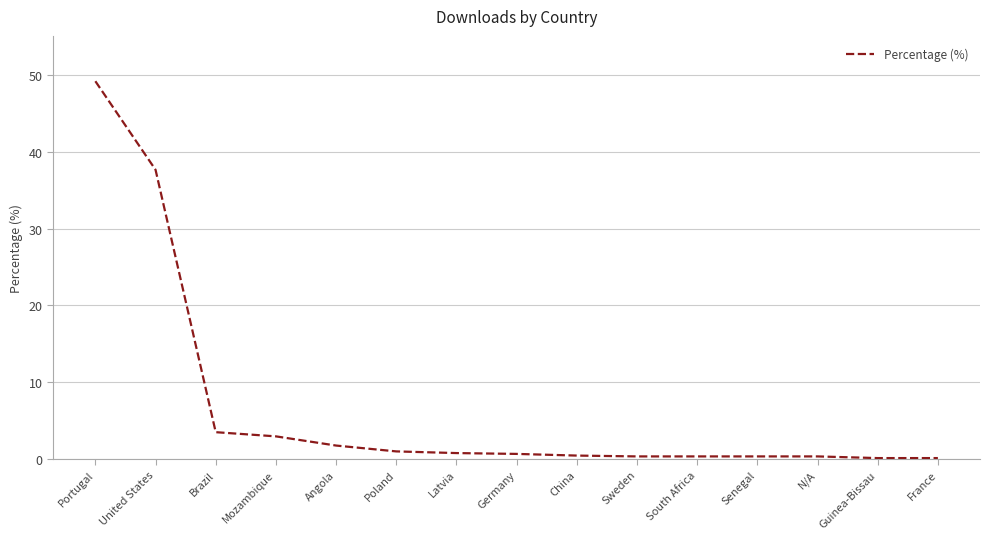

Which has a higher value, Germany or United States?

United States